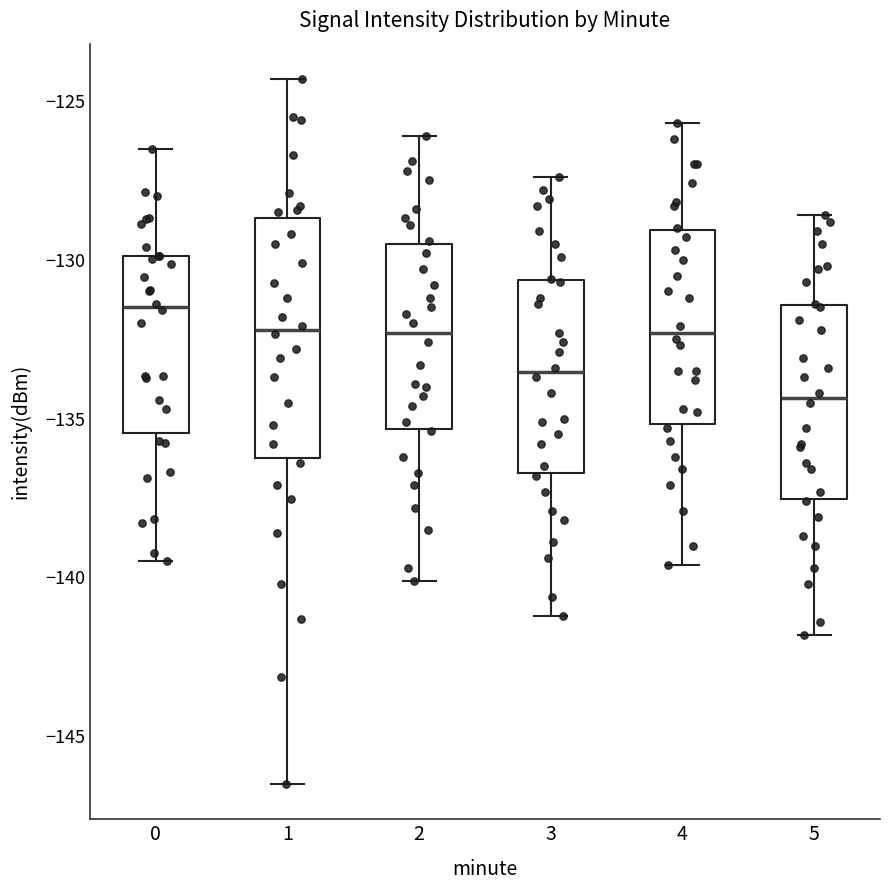

Reading left to right, transcribe this box plot: for each box, give where its median line is, the range the box spans, and where its two whiskers end, as read against the y-axis. The values are not printed on the chart, so give them approximately, as read against the axis.

0: median -131.5, box -135.5 to -130.0, whiskers -139.5 to -126.5
1: median -132.0, box -136.0 to -128.5, whiskers -146.5 to -124.5
2: median -132.5, box -135.5 to -129.5, whiskers -140.0 to -126.0
3: median -133.5, box -136.5 to -130.5, whiskers -141.0 to -127.5
4: median -132.5, box -135.0 to -129.0, whiskers -139.5 to -125.5
5: median -134.5, box -137.5 to -131.5, whiskers -142.0 to -128.5